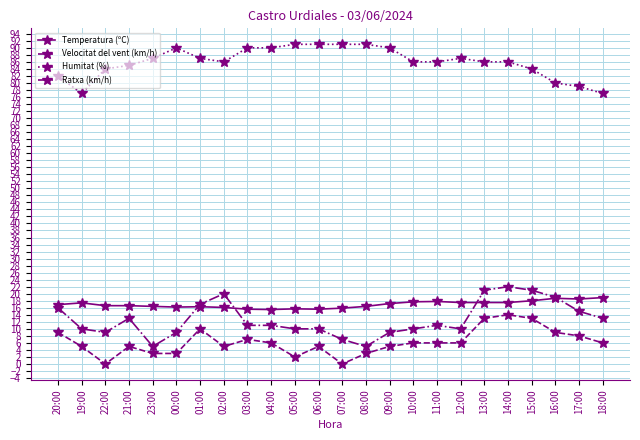

How many lines are shown in the chart?

4